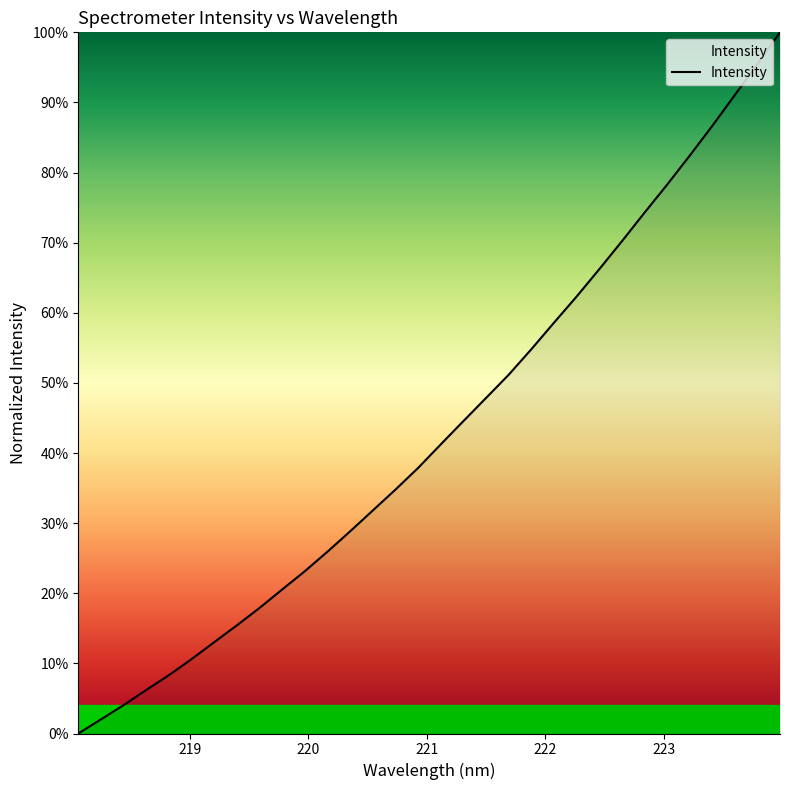

Is this an area chart (filled region under the line)?

Yes